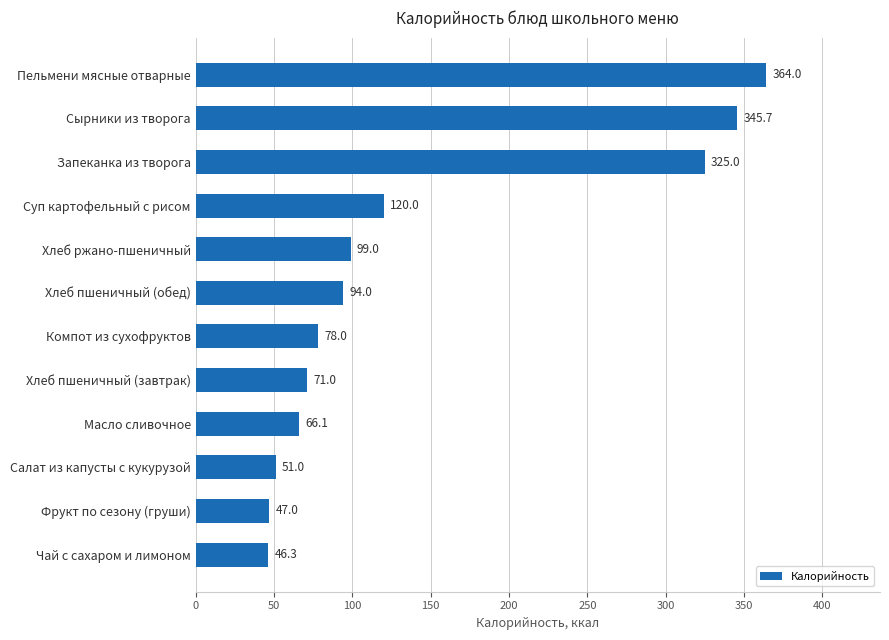

What is the difference between the maximum and second lowest values?

317.0